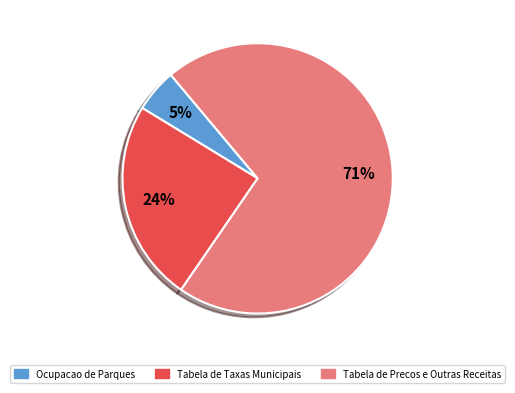

Do Ocupacao de Parques and Tabela de Taxas Municipais together represent more than half of the pie?

No